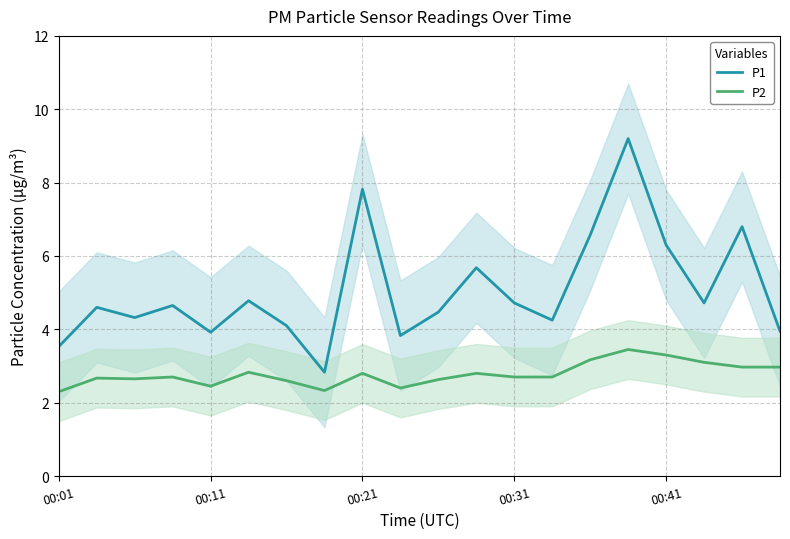

At which label is P2 closest to 2?

00:01